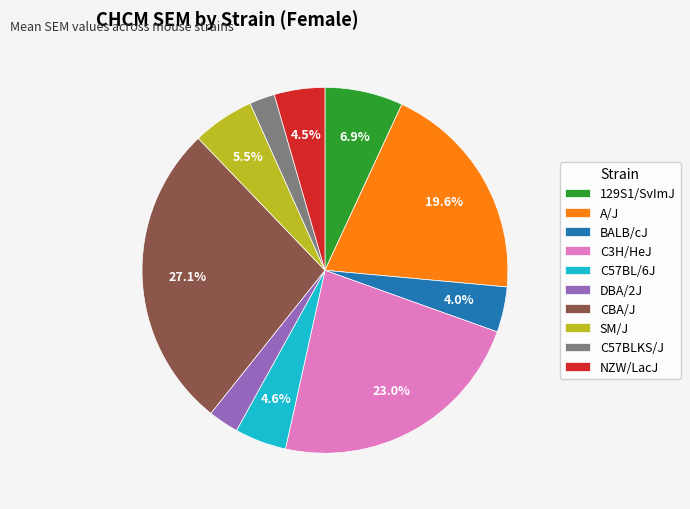

To the nearest percent, what is the difference between the largest and smallest slice percentages?

25%